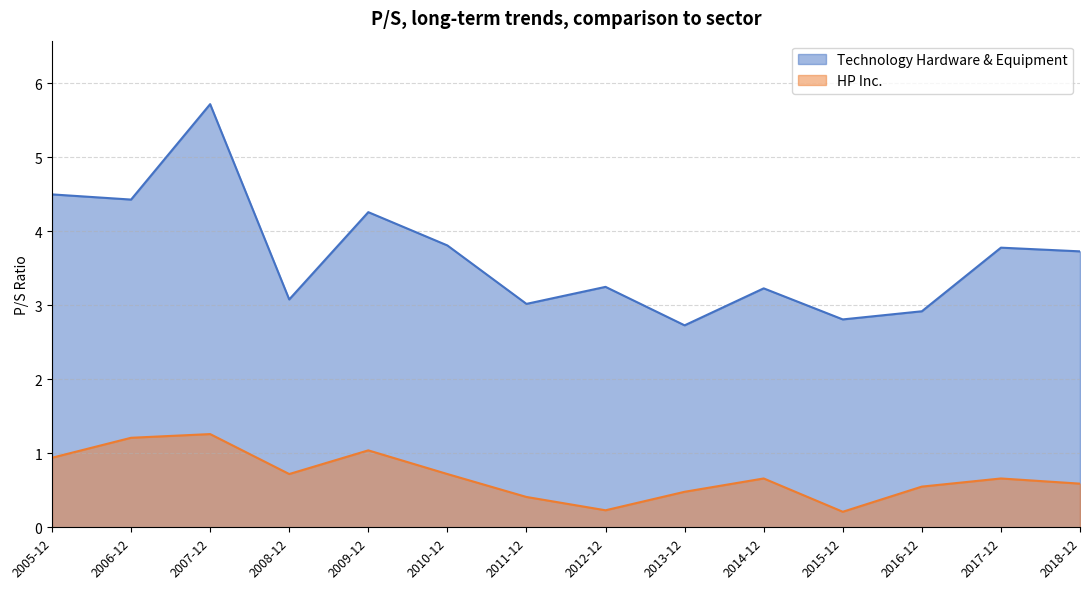

Which category has the highest value across all series?

2007-12